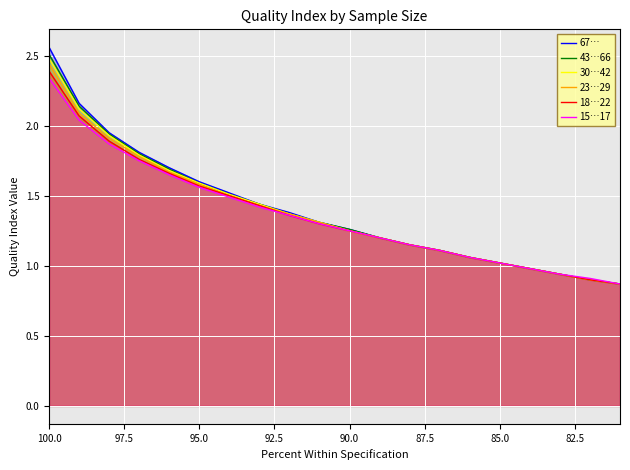

What are all the series names shown in the legend?

67…, 43…66, 30…42, 23…29, 18…22, 15…17